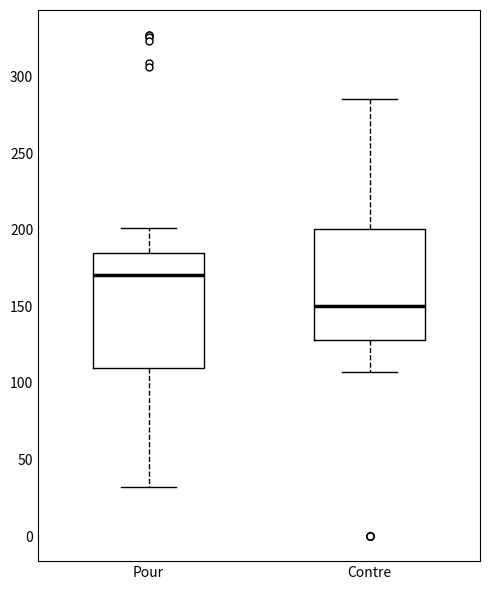

Reading left to right, read every box against the y-axis: the position of its median line, the range the box covers, and the ends of its whiskers. The values are not printed on the chart, so give them approximately, as read against the axis.

Pour: median 170, box 110 to 185, whiskers 30 to 200
Contre: median 150, box 130 to 200, whiskers 105 to 285